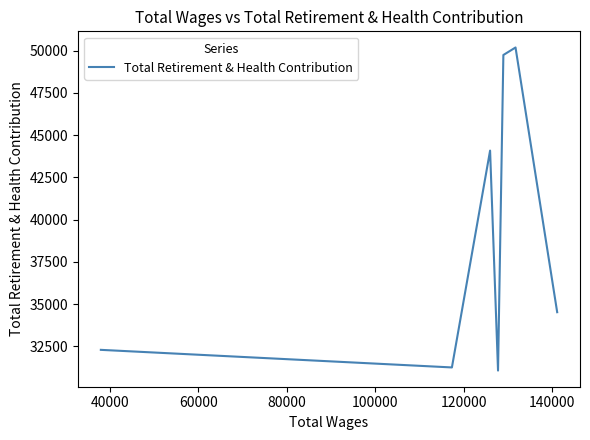

Between 40000 and 60000, which is larger?

40000